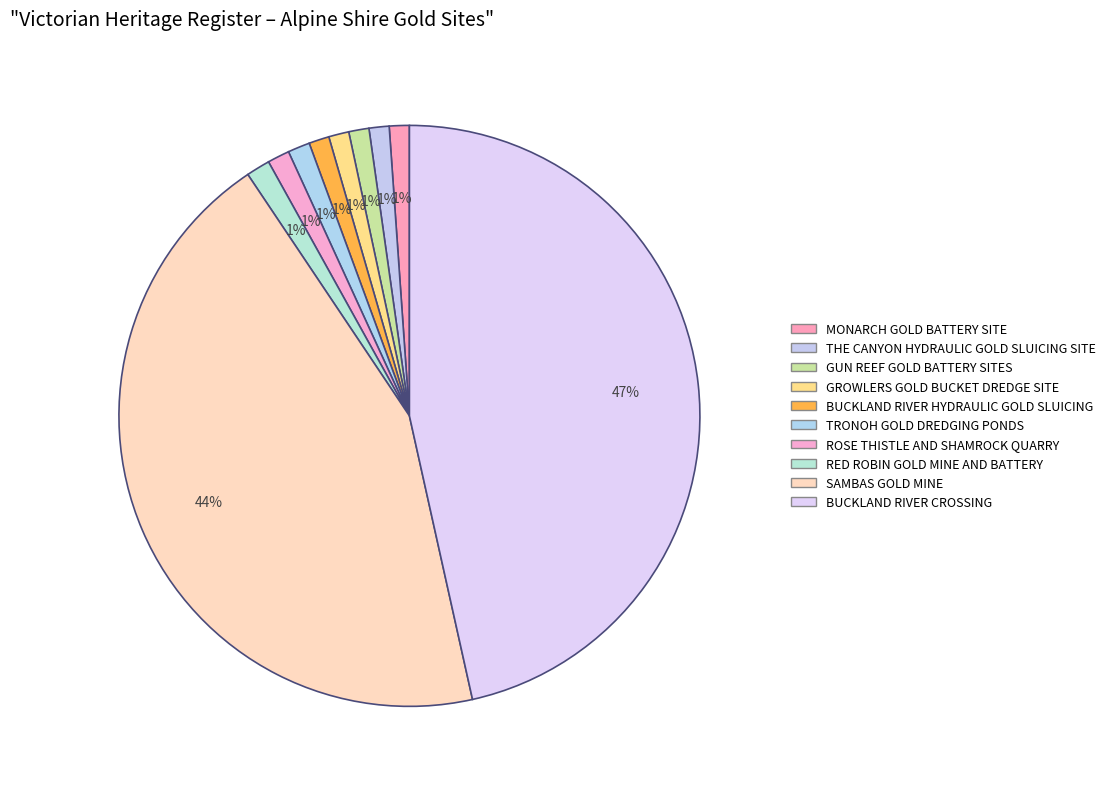

Is it true that GUN REEF GOLD BATTERY SITES is 1% of the pie?

True